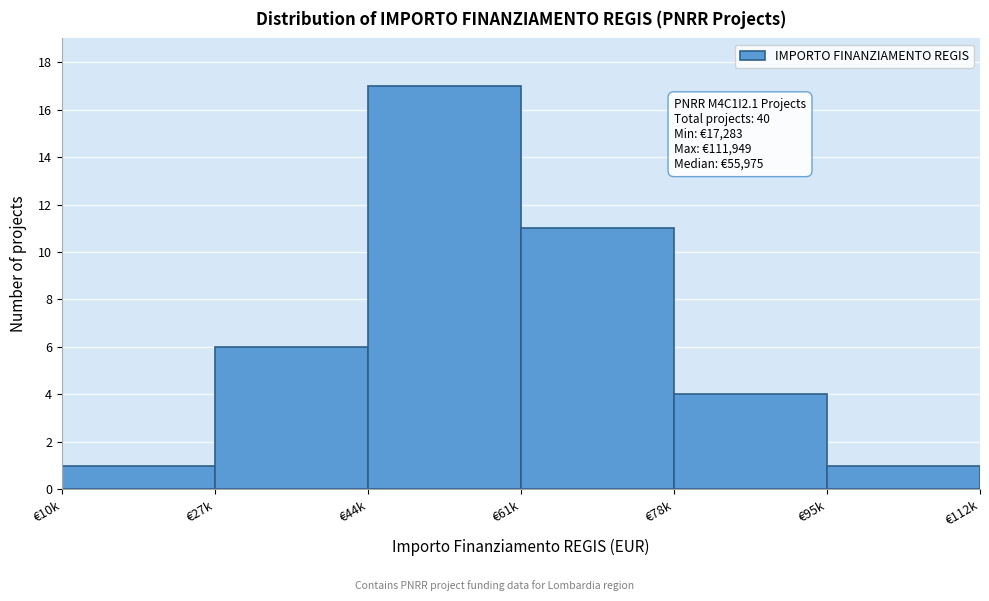

Reading left to right, extract all data points from this chart.

1	6	17	11	4	1